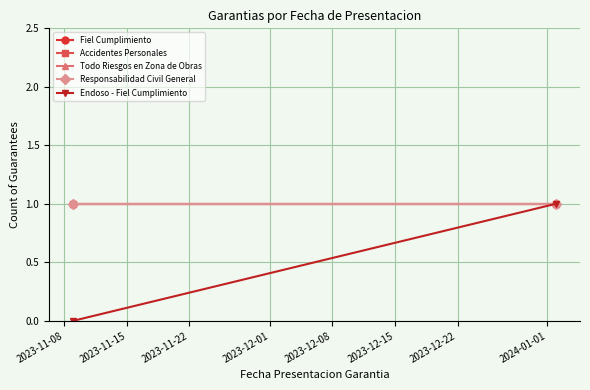

What is the sum of all Endoso - Fiel Cumplimiento values?

1